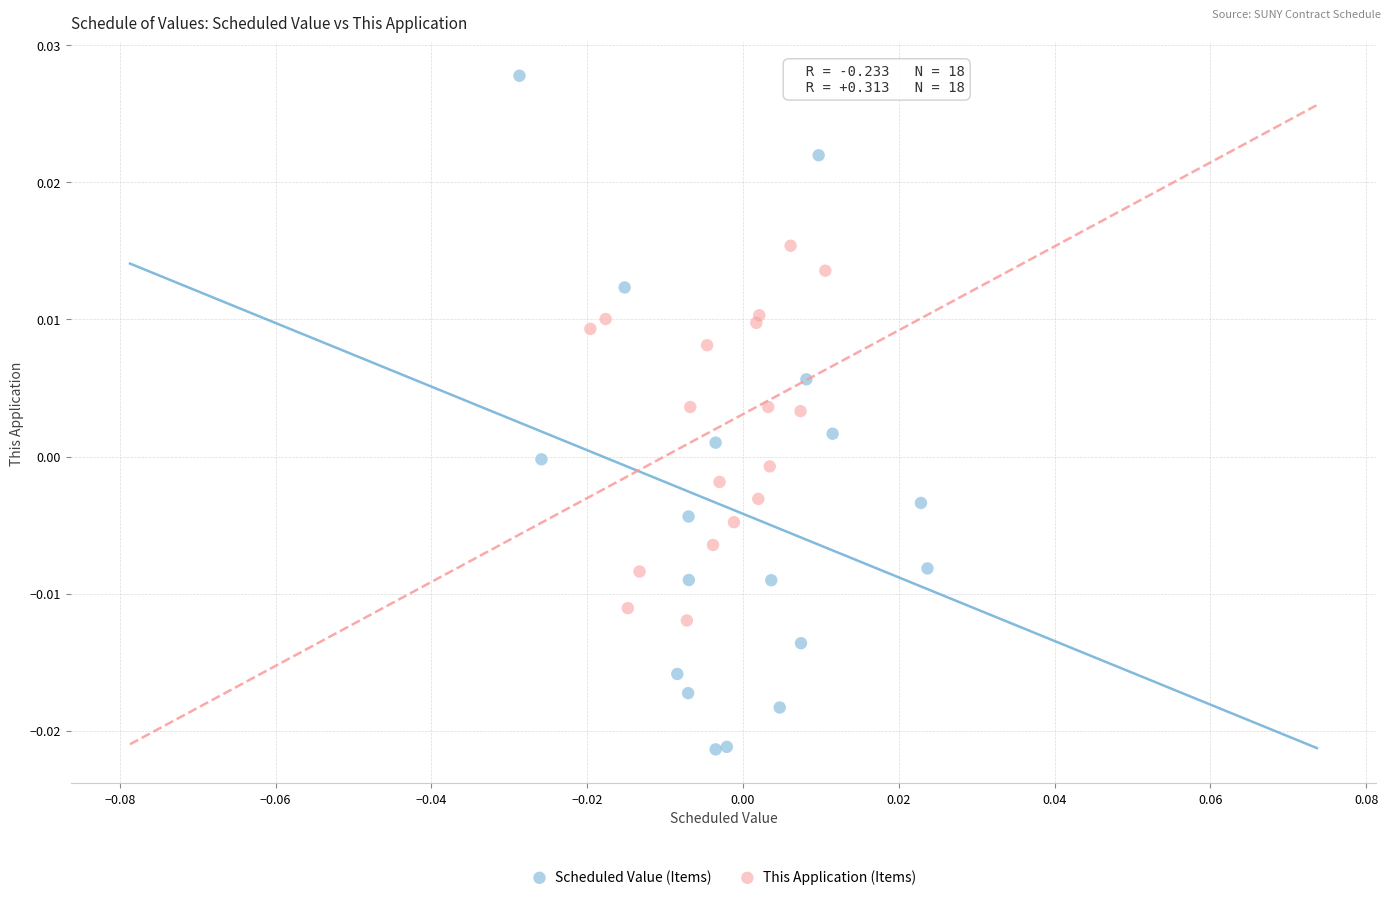

Which series has the largest Y range (max minus min)?

Scheduled Value (Items)